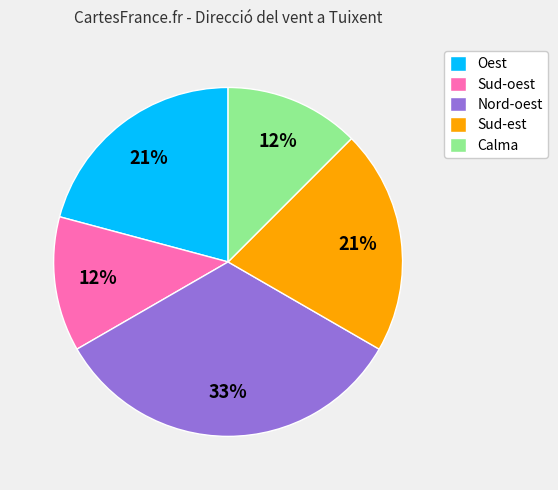

Between Sud-est and Calma, which is larger?

Sud-est